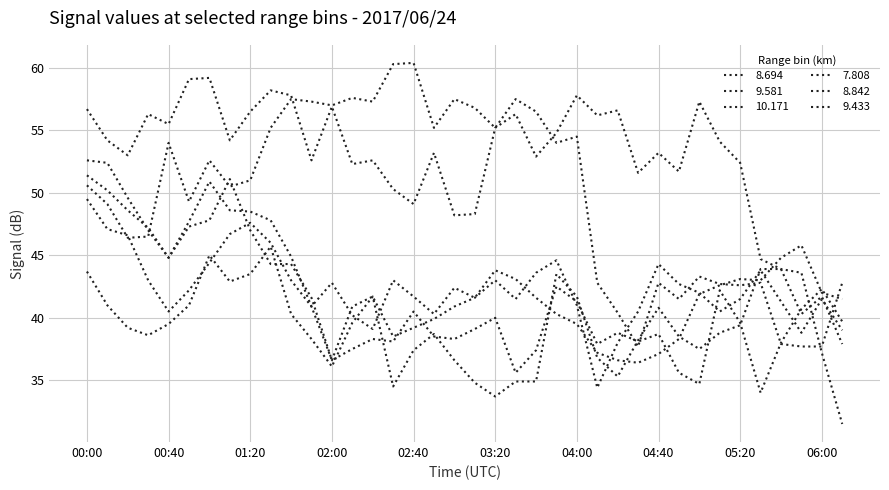

Is this an area chart (filled region under the line)?

No